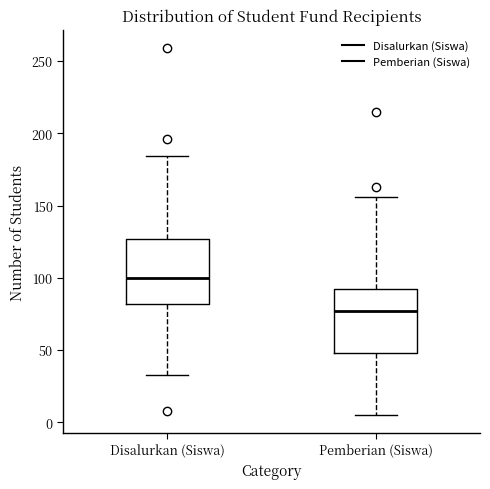

Reading left to right, transcribe this box plot: for each box, give where its median line is, the range the box spans, and where its two whiskers end, as read against the y-axis. The values are not printed on the chart, so give them approximately, as read against the axis.

Disalurkan (Siswa): median 100, box 80 to 125, whiskers 35 to 185
Pemberian (Siswa): median 75, box 50 to 90, whiskers 5 to 155